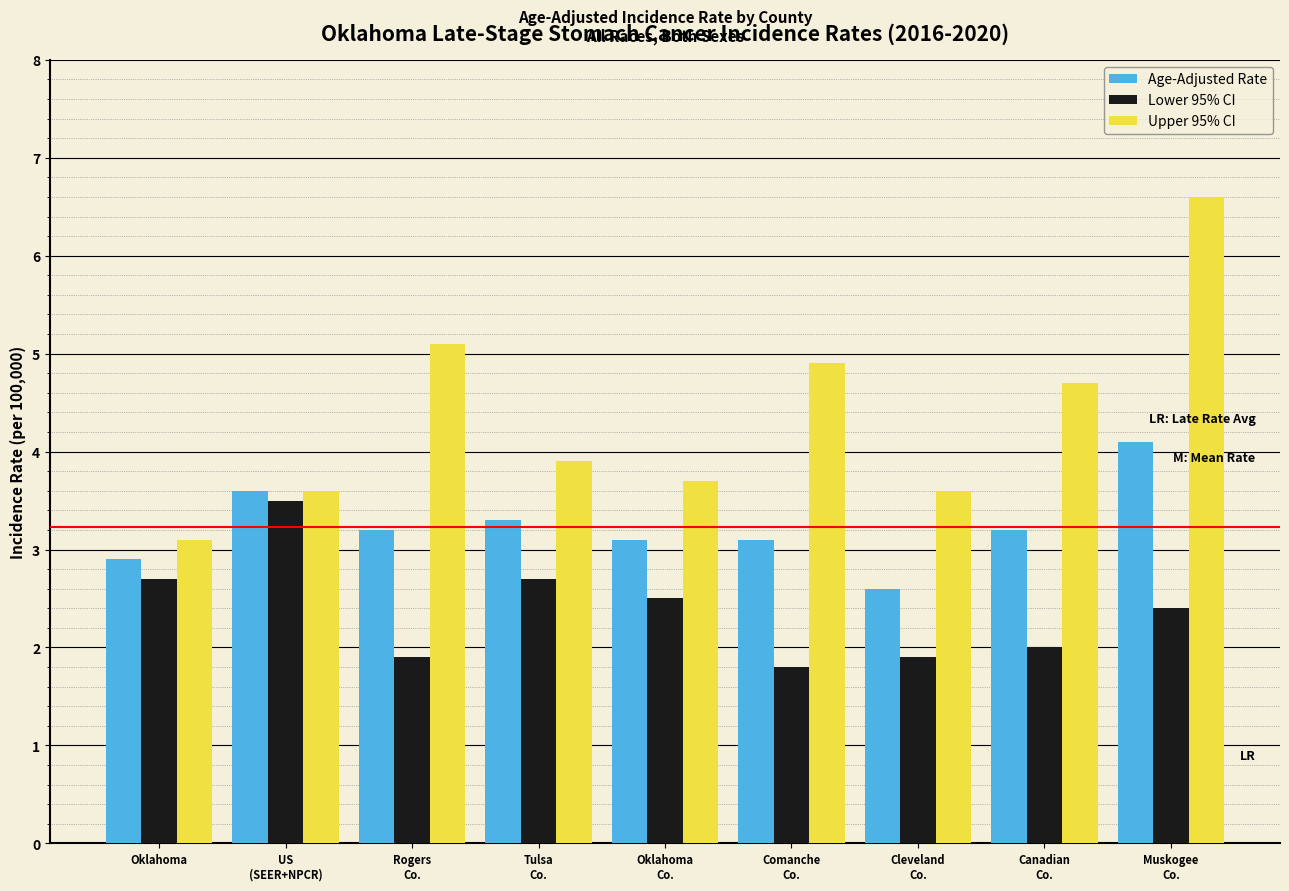

Reading right to left, what are all the values shown in this chart?

Age-Adjusted Rate: 4.1	3.2	2.6	3.1	3.1	3.3	3.2	3.6	2.9
Lower 95% CI: 2.4	2.0	1.9	1.8	2.5	2.7	1.9	3.5	2.7
Upper 95% CI: 6.6	4.7	3.6	4.9	3.7	3.9	5.1	3.6	3.1